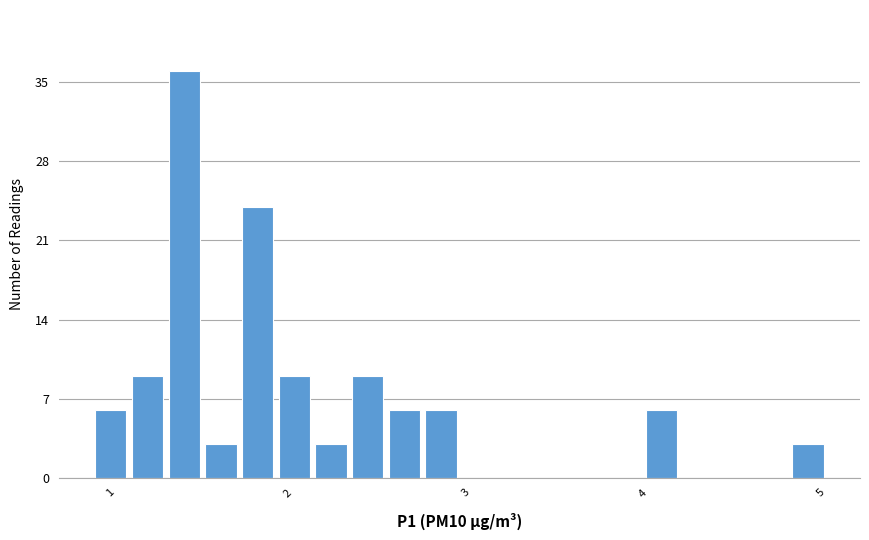

Around what value on the x-axis is the tallest bar? Give the approximate position of its centre, as read against the axis.

1.4